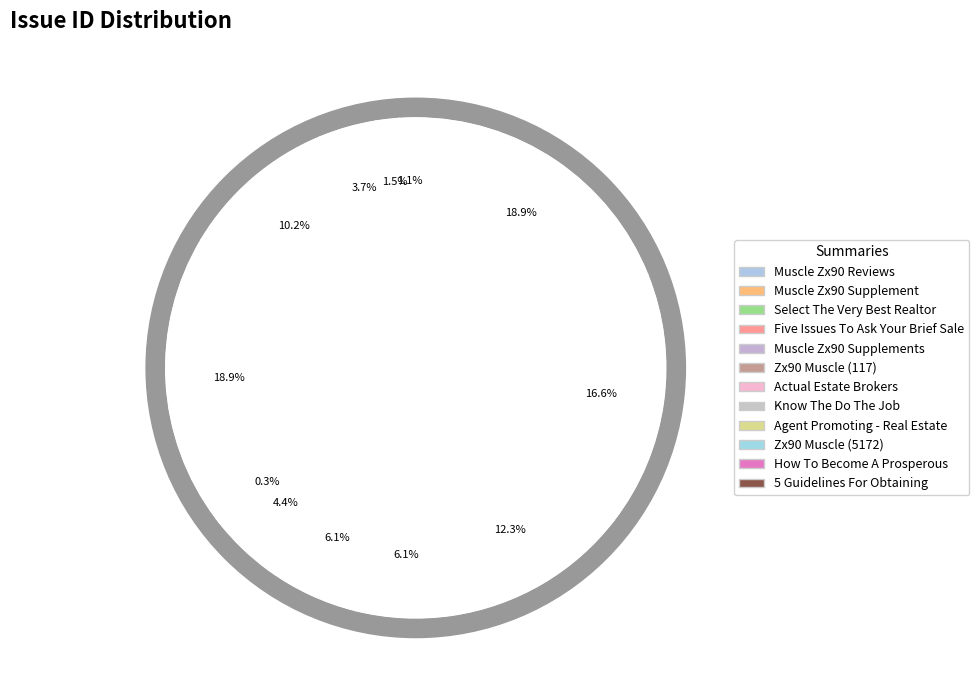

Does Muscle Zx90 Reviews represent more than half of the total?

No